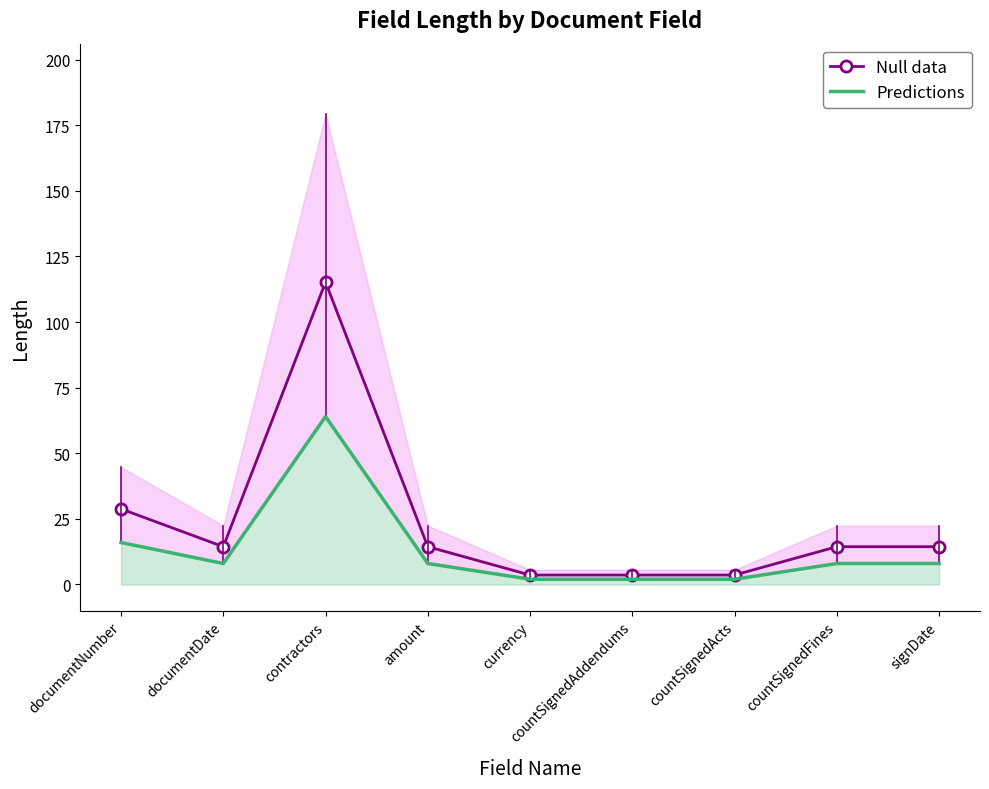

Reading left to right, transcribe all the data shown in this chart.

Null data: 28.8	14.4	115.2	14.4	3.6	3.6	3.6	14.4	14.4
Predictions: 16.0	8.0	64.0	8.0	2.0	2.0	2.0	8.0	8.0